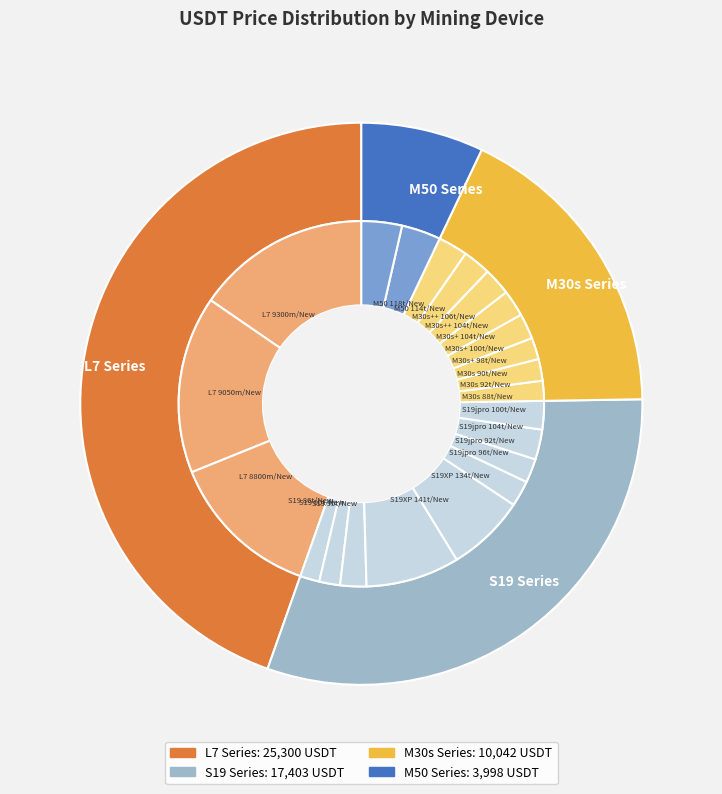

What portion of the pie excludes M30s 90t/New?

98.1%